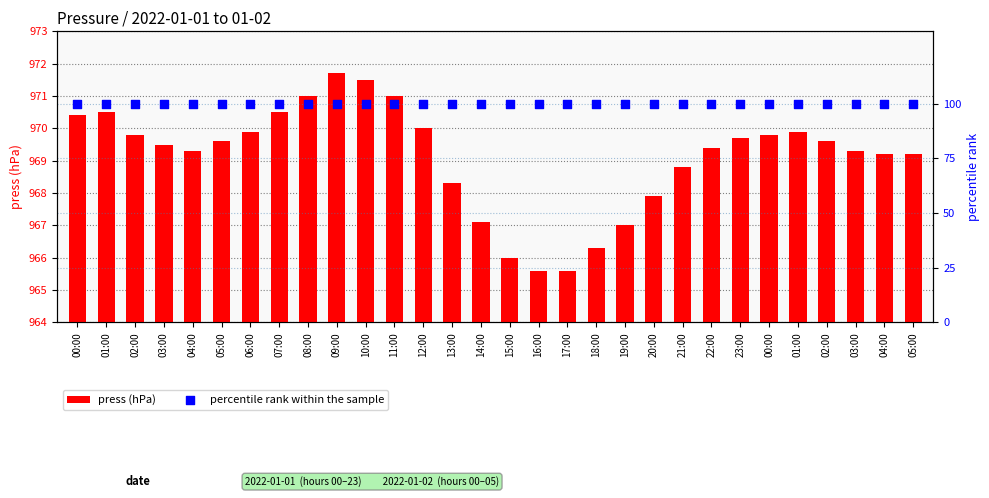

Which series has the largest total across all categories?

press (hPa)